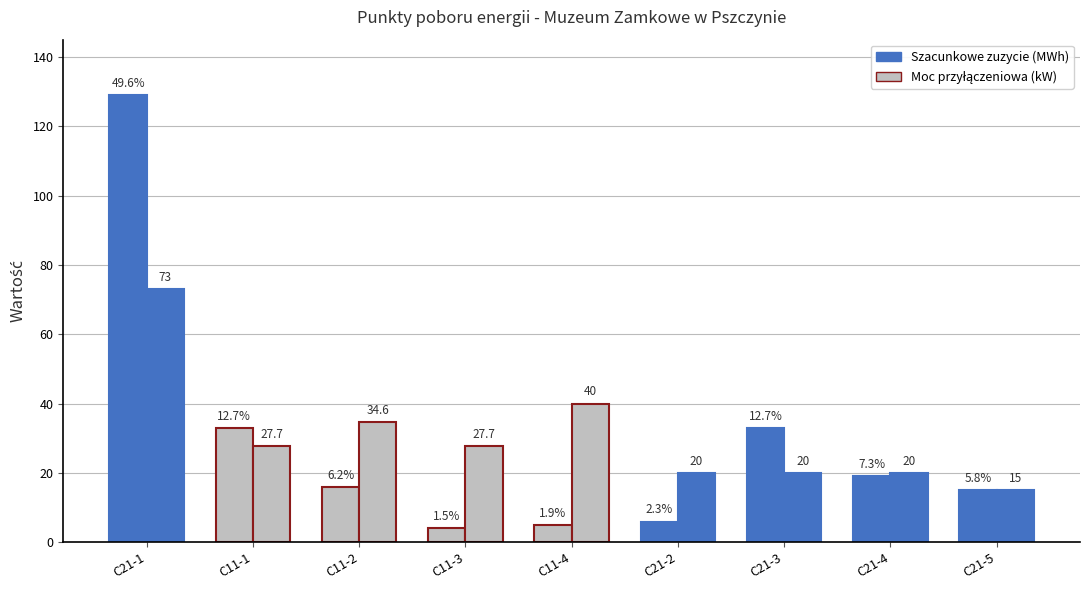

Which label corresponds to the smallest value in the chart?

C11-3